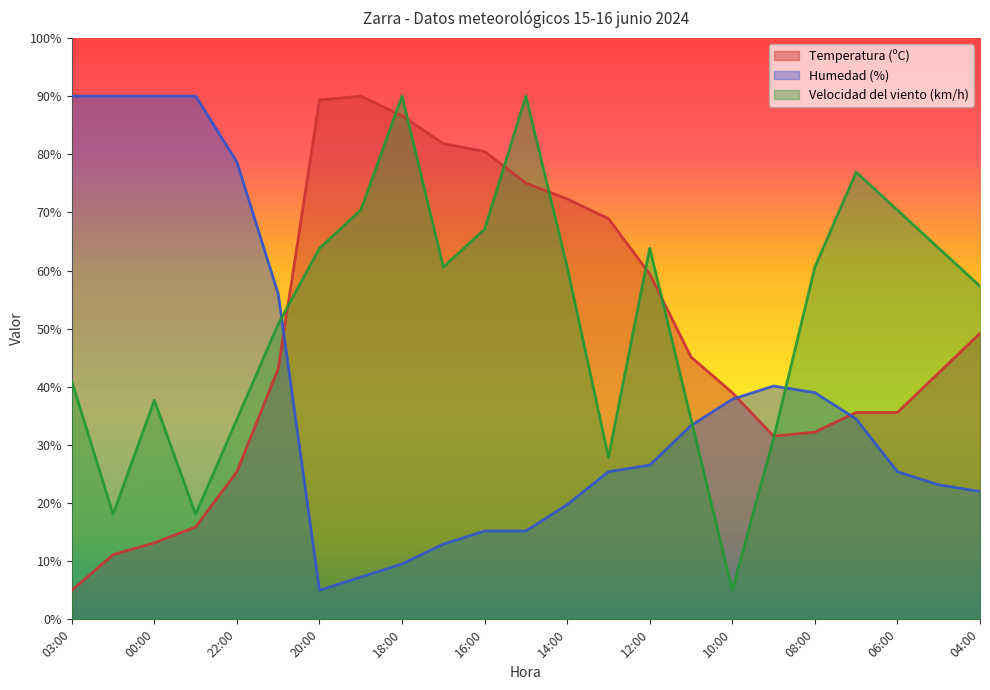

At 00:00, list the series in order from smallest to largest.

Temperatura (ºC), Velocidad del viento (km/h), Humedad (%)